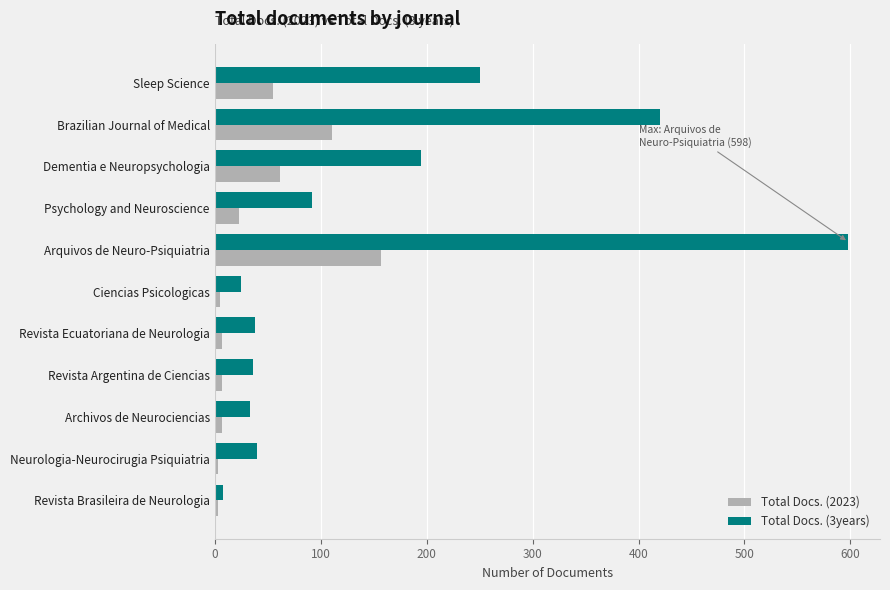

Is it true that Total Docs. (3years) equals 420 at Brazilian Journal of Medical?

True